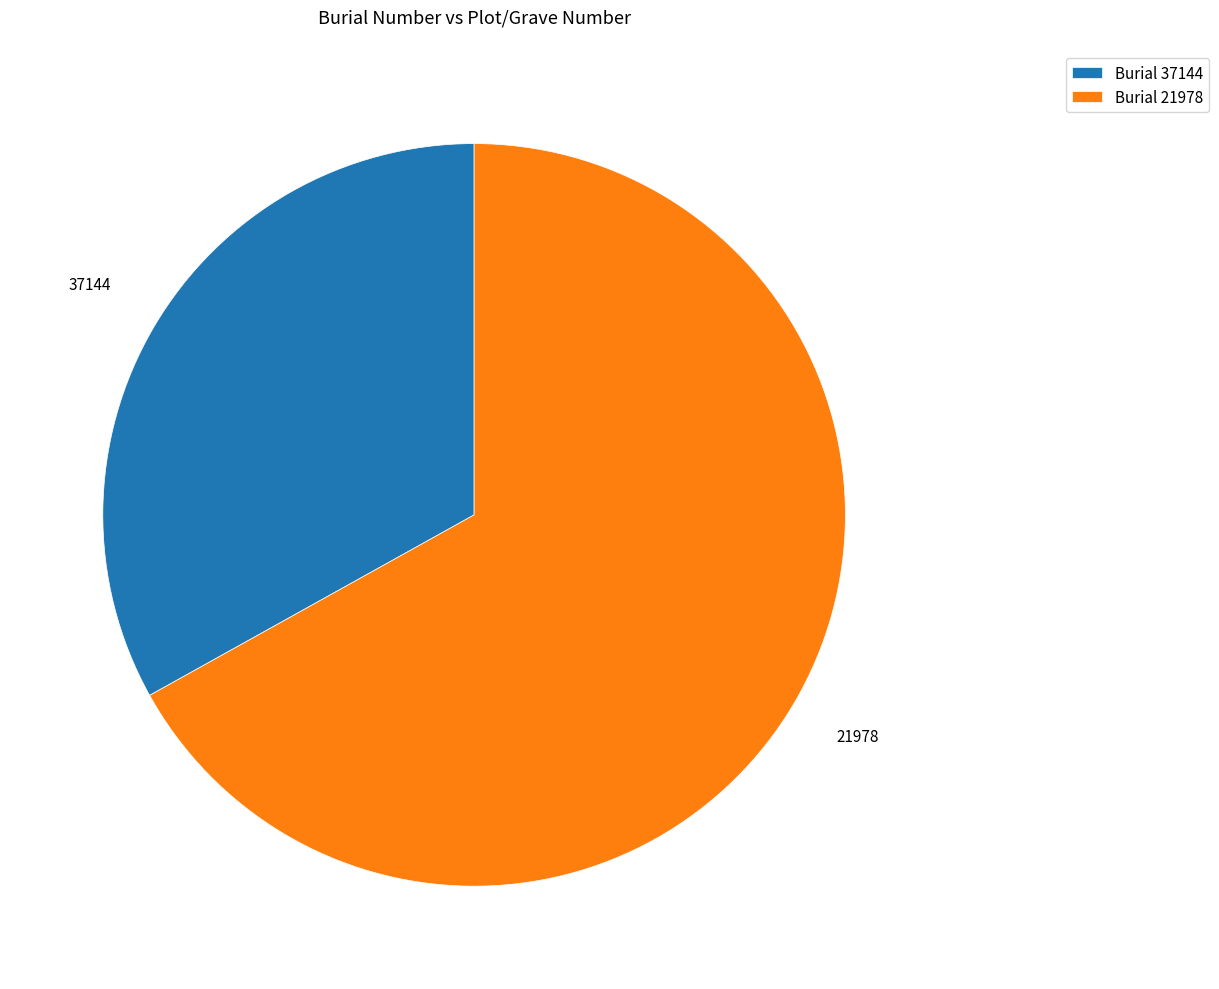

What is the ratio of the value at Burial 37144 to the value at Burial 21978?

0.5